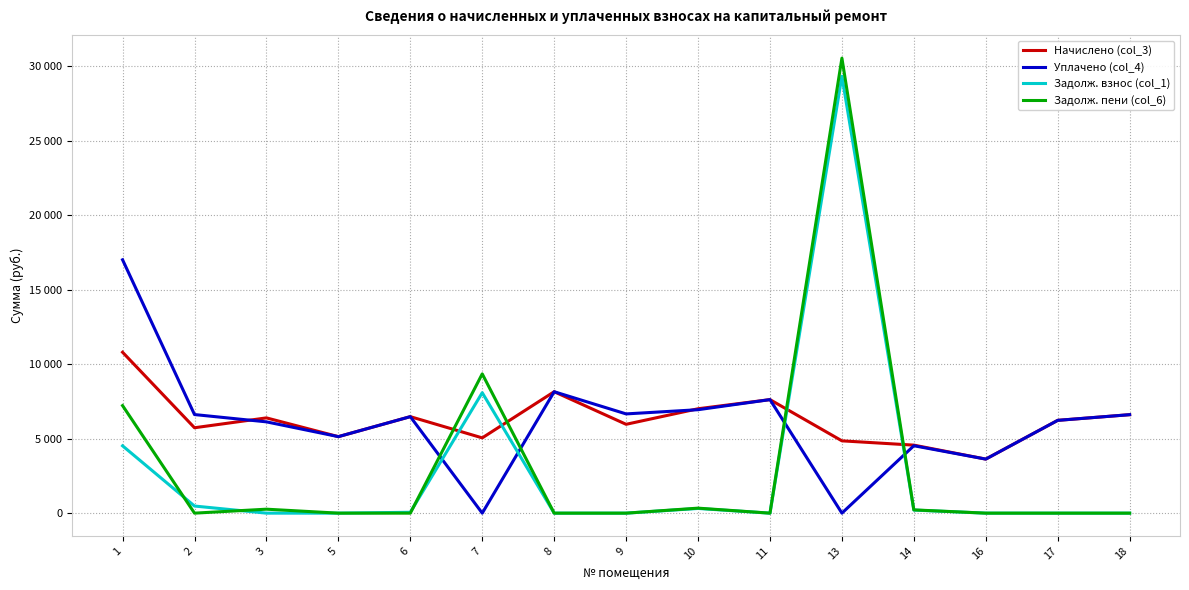

Which series has the largest range (max minus min)?

Задолж. пени (col_6)